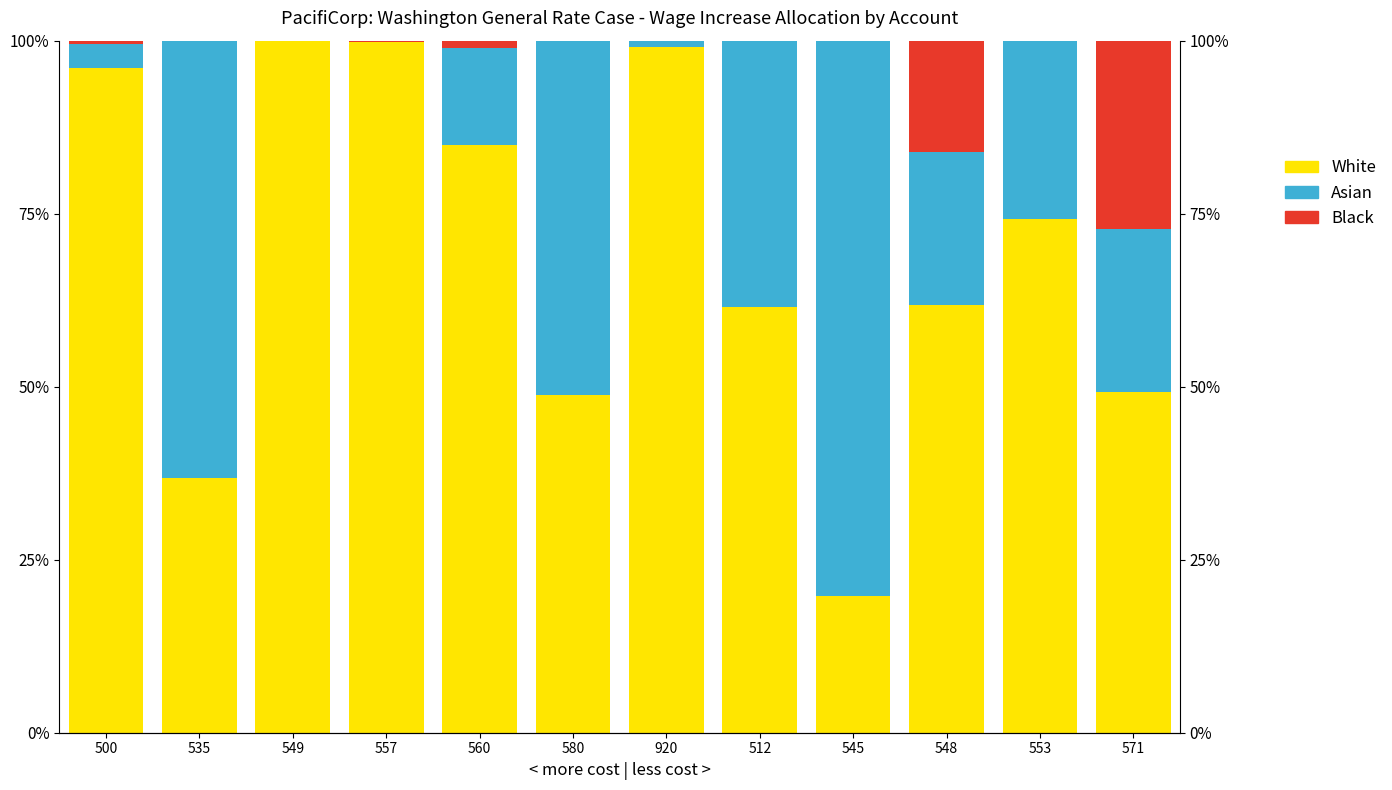

What is the label of the 12th bar from the right?

500